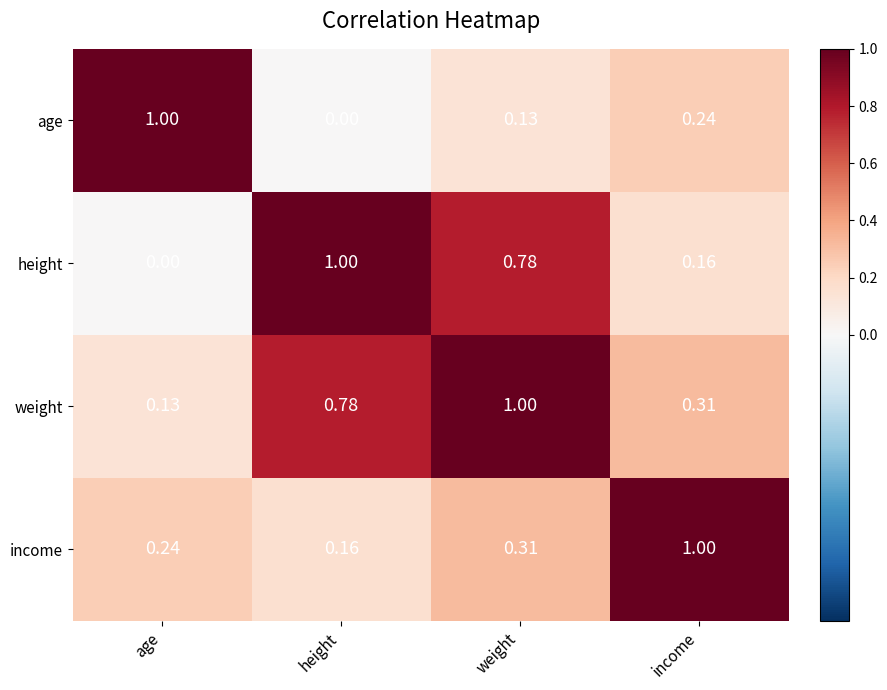

Which category has the highest value in the height series?

height